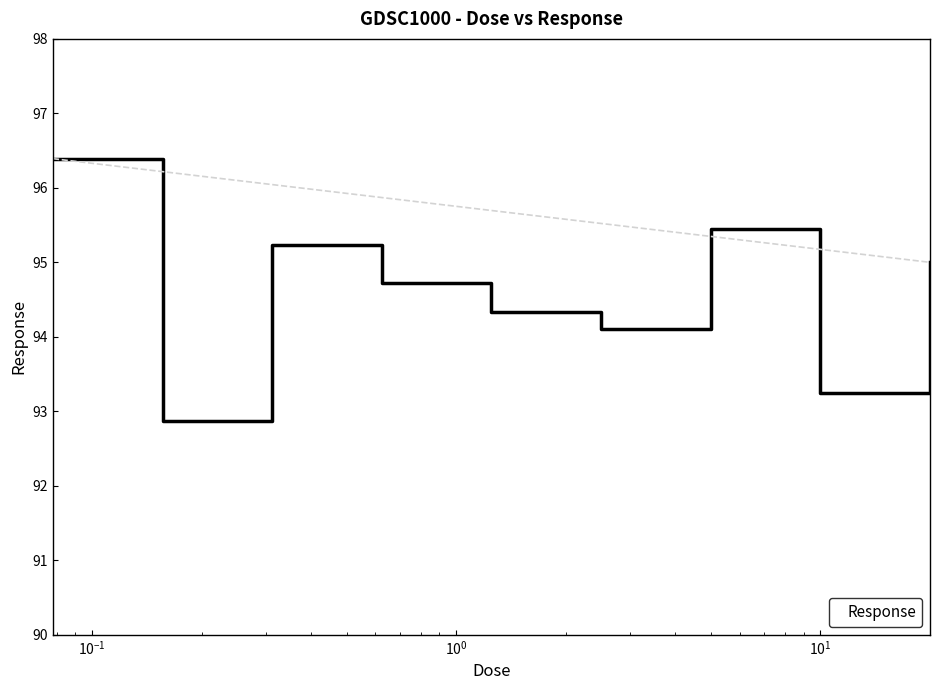

What is the difference between the second highest and minimum values?

2.6